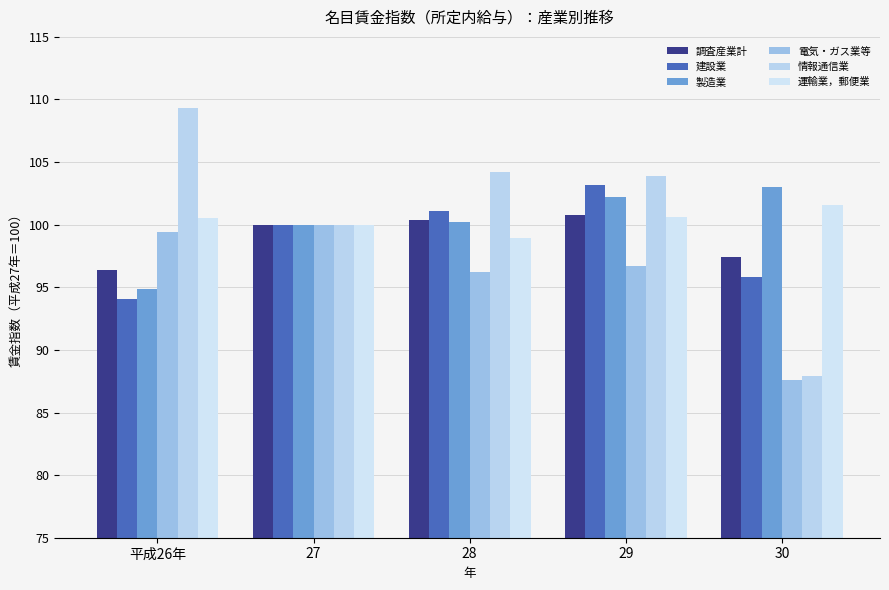

How many bars are there in total?

30